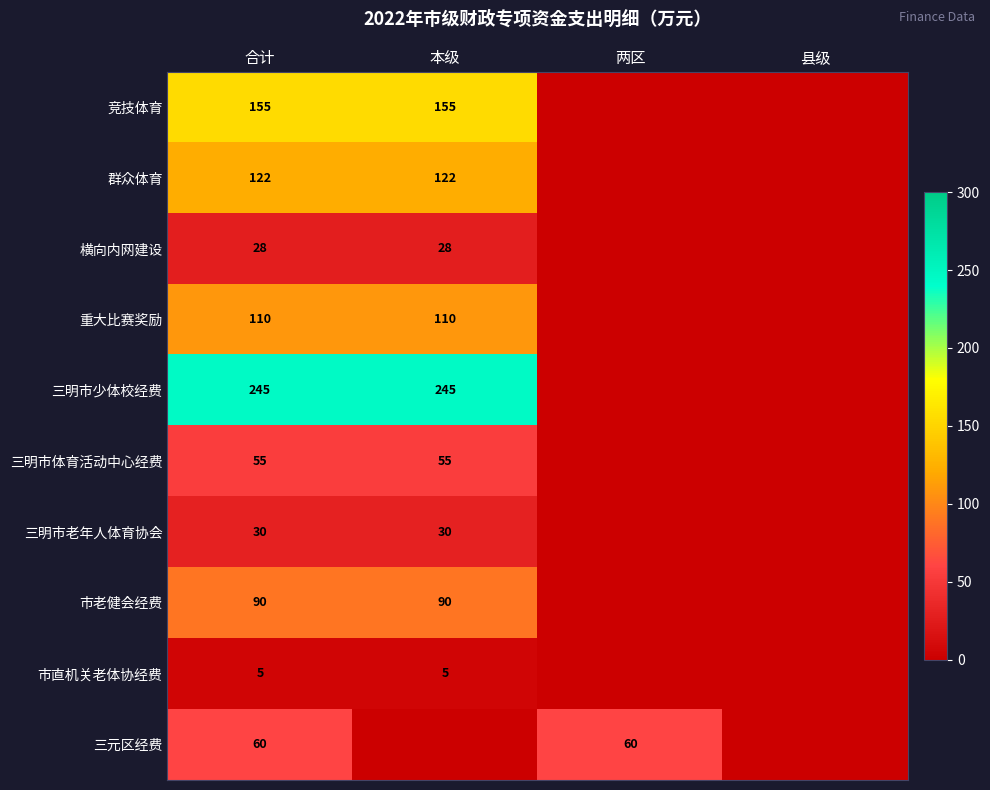

At 合计, list the series in order from largest to smallest.

三明市少体校经费, 竞技体育, 群众体育, 重大比赛奖励, 市老健会经费, 三元区经费, 三明市体育活动中心经费, 三明市老年人体育协会, 横向内网建设, 市直机关老体协经费